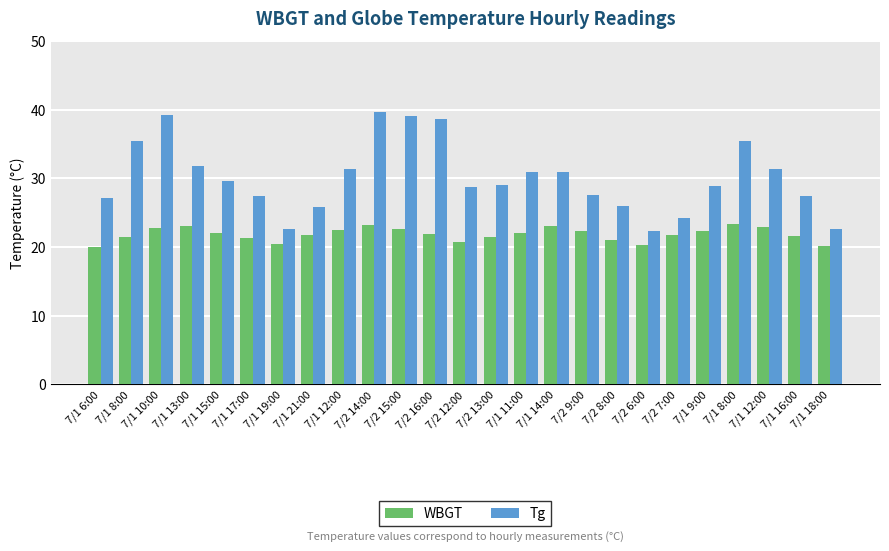

What is the maximum value for Tg?

39.7